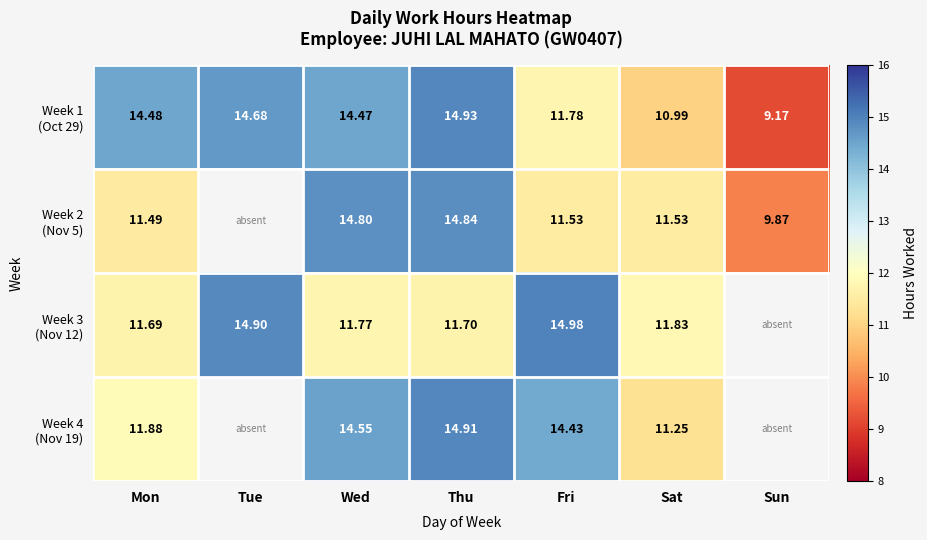

List the series in order of their peak value, lowest first.

Week 2 (Nov 5), Week 4 (Nov 19), Week 1 (Oct 29), Week 3 (Nov 12)